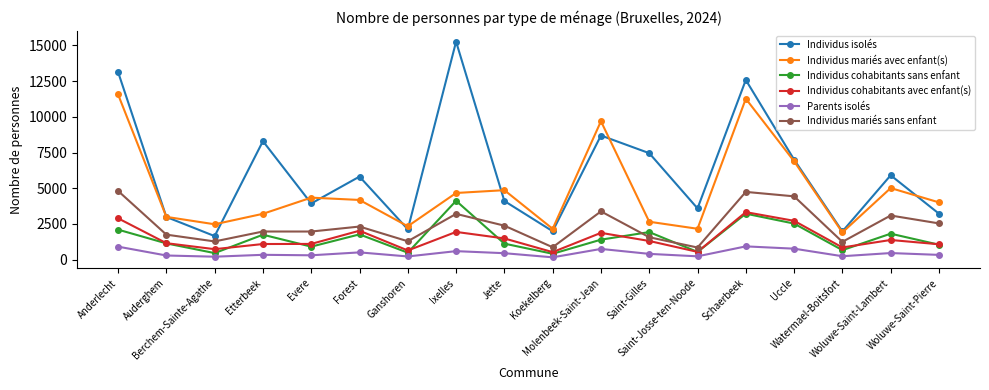

True or false: Individus mariés avec enfant(s) and Individus cohabitants avec enfant(s) cross at least once.

False